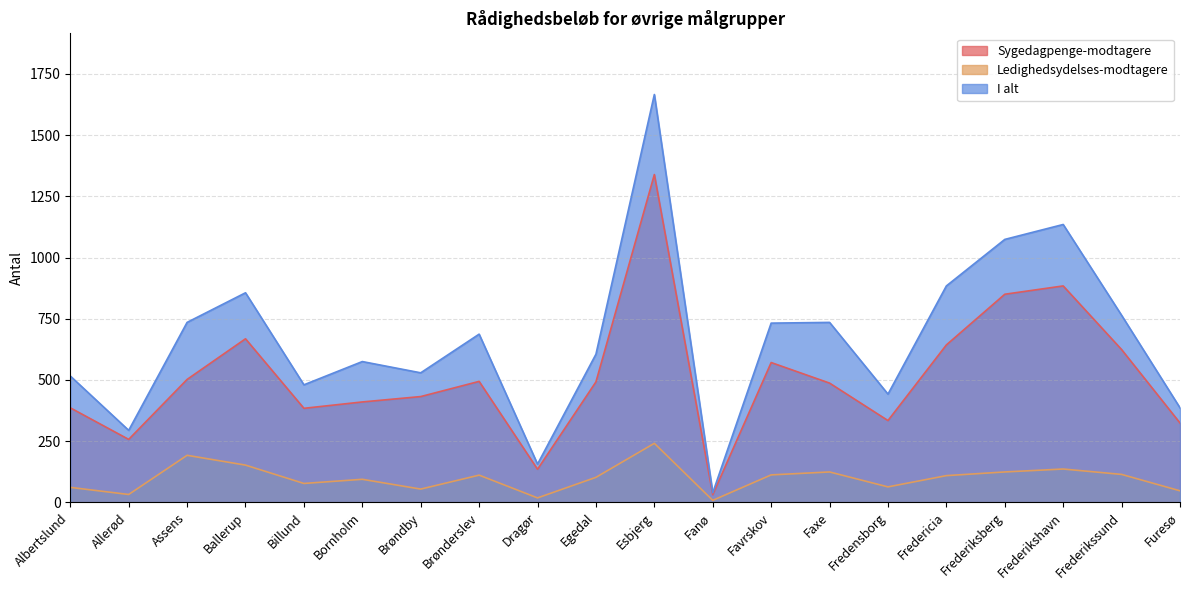

True or false: Sygedagpenge-modtagere has a value of 334 at Fredensborg.

True